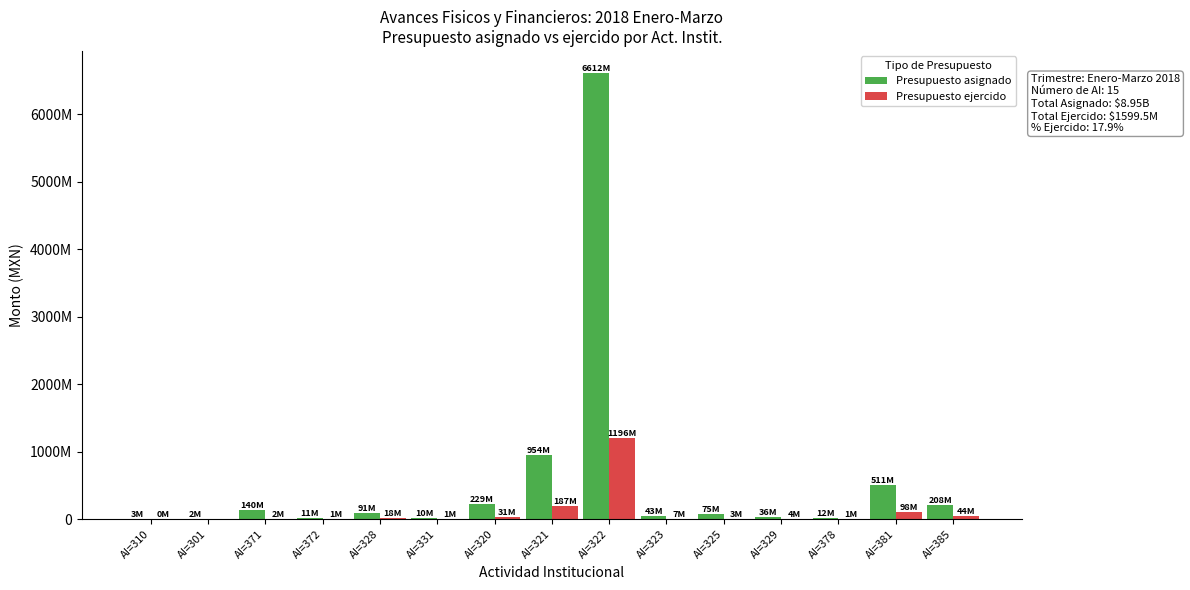

Which series has the largest total across all categories?

Presupuesto asignado